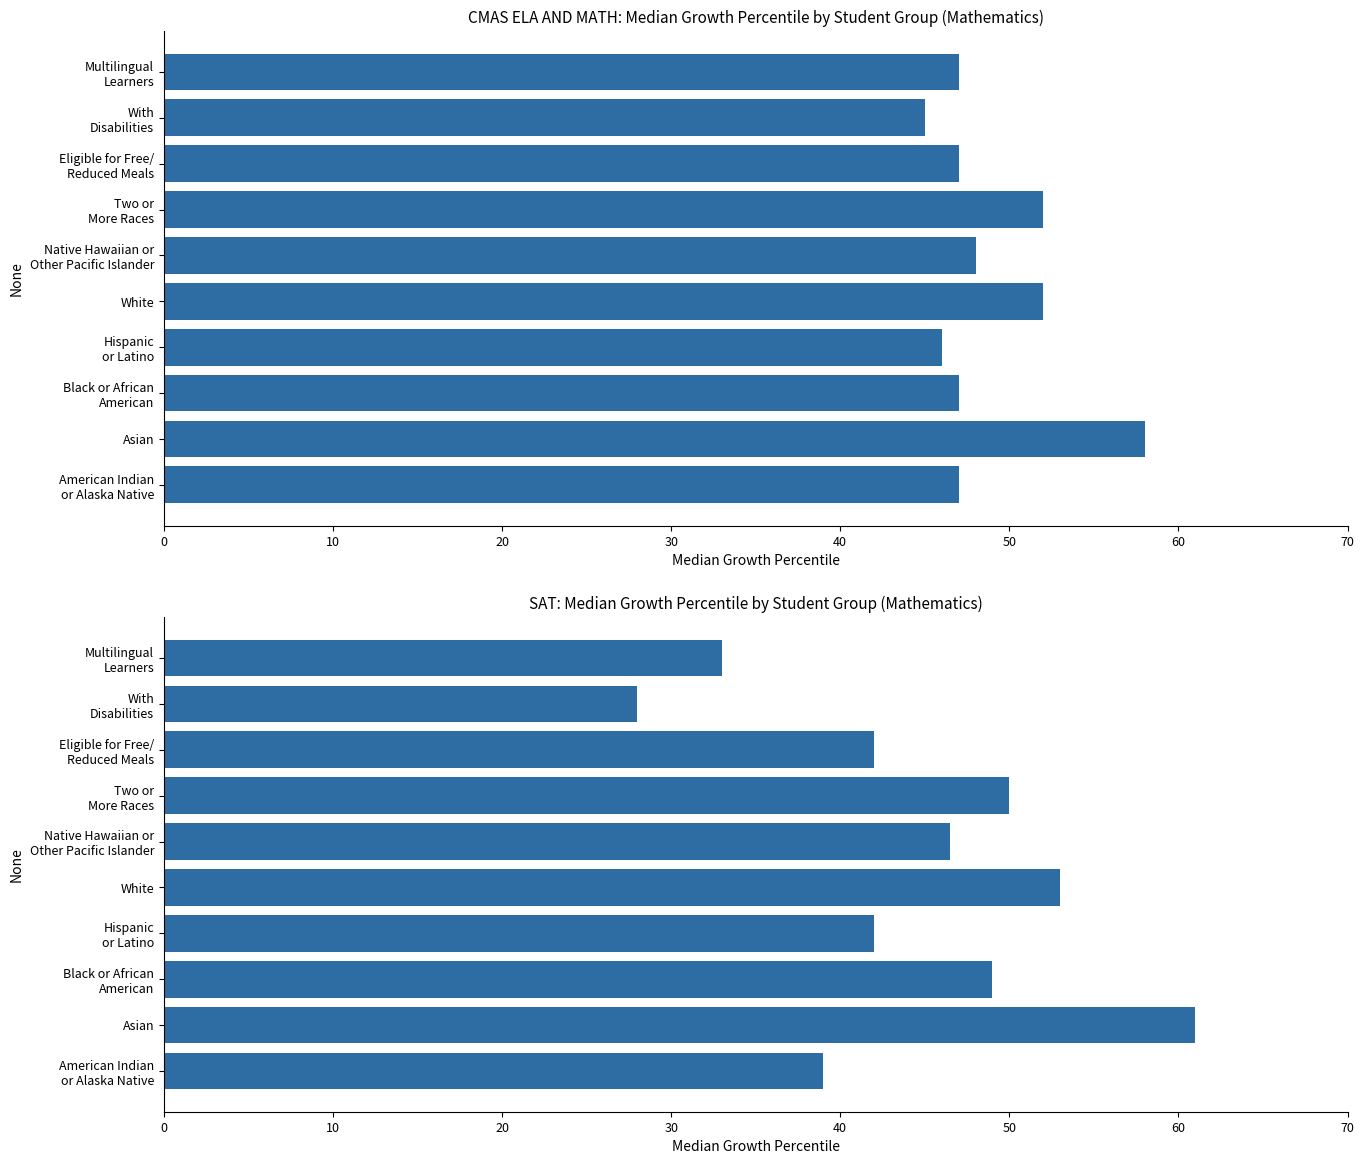

What is the smallest value displayed?

28.0